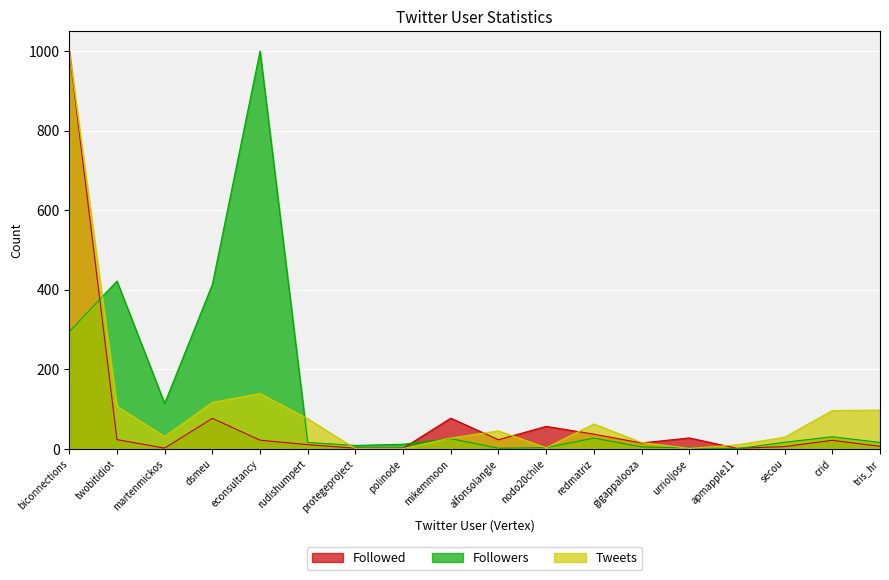

How many intersections are there between Followers and Tweets?

8